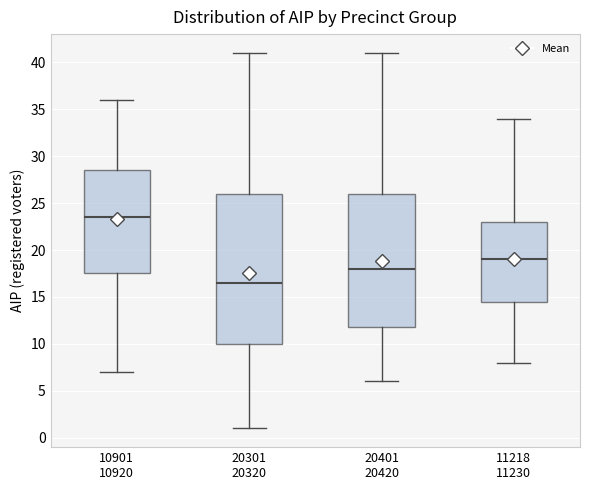

Which box's median line is the lowest?

20301 20320